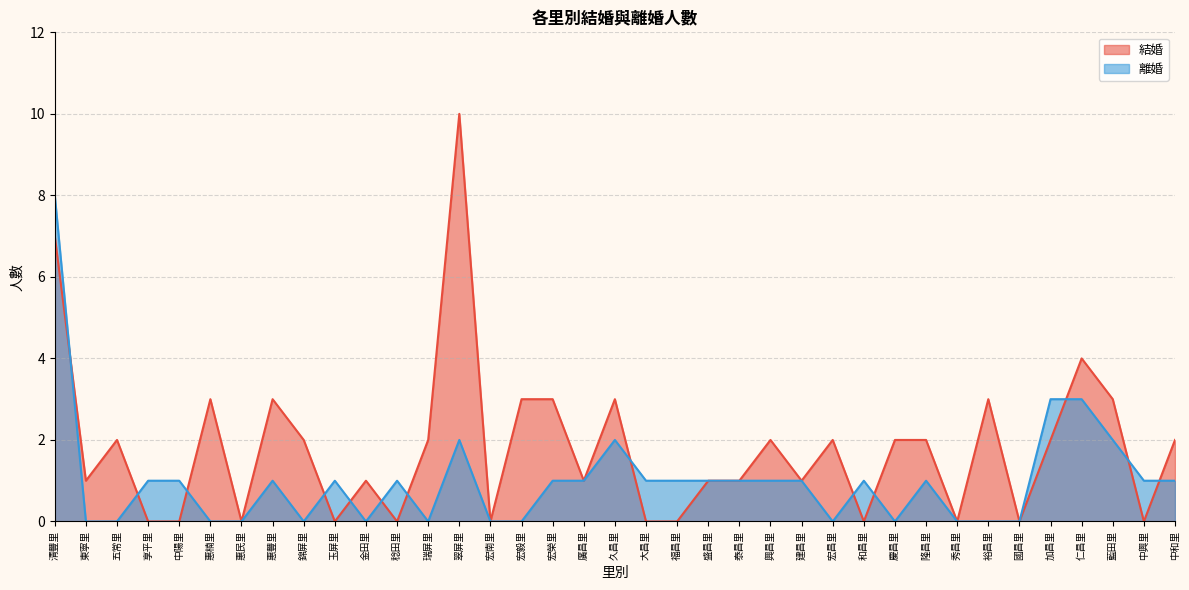

How many distinct data groups are displayed?

2